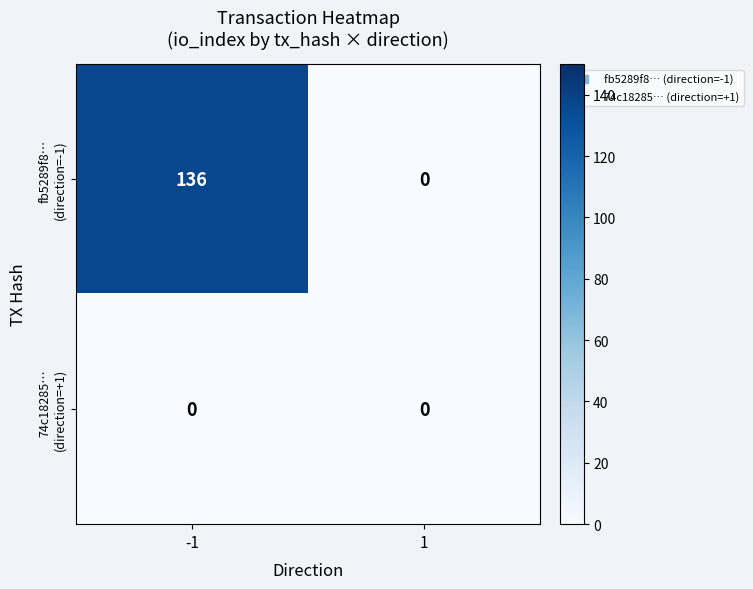

How many data points does each series have?

2